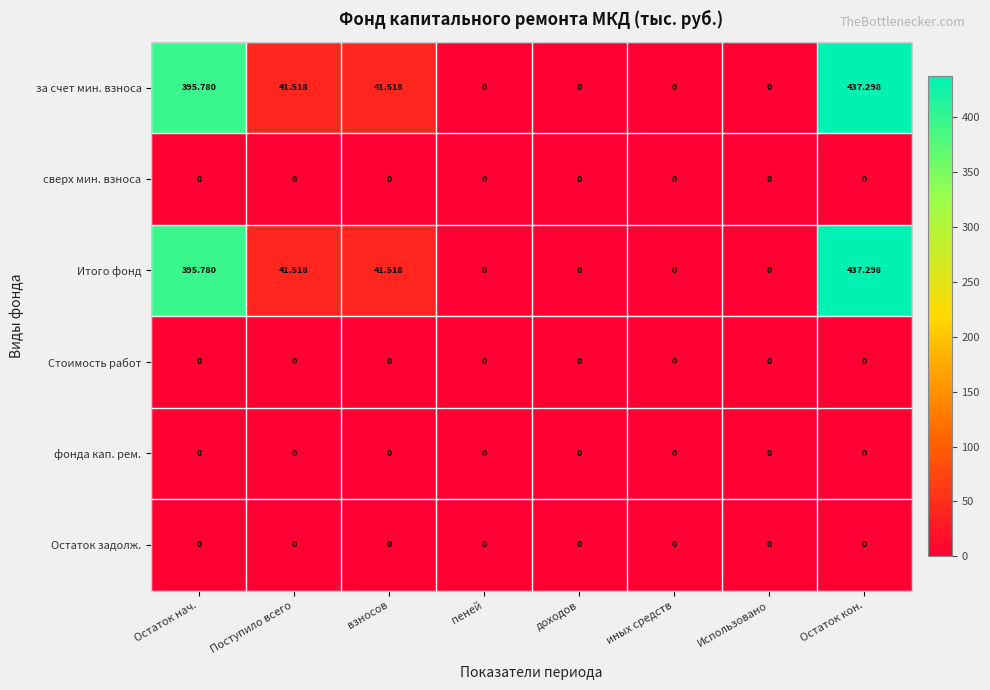

What is the difference between the highest and lowest values at взносов?

41.5